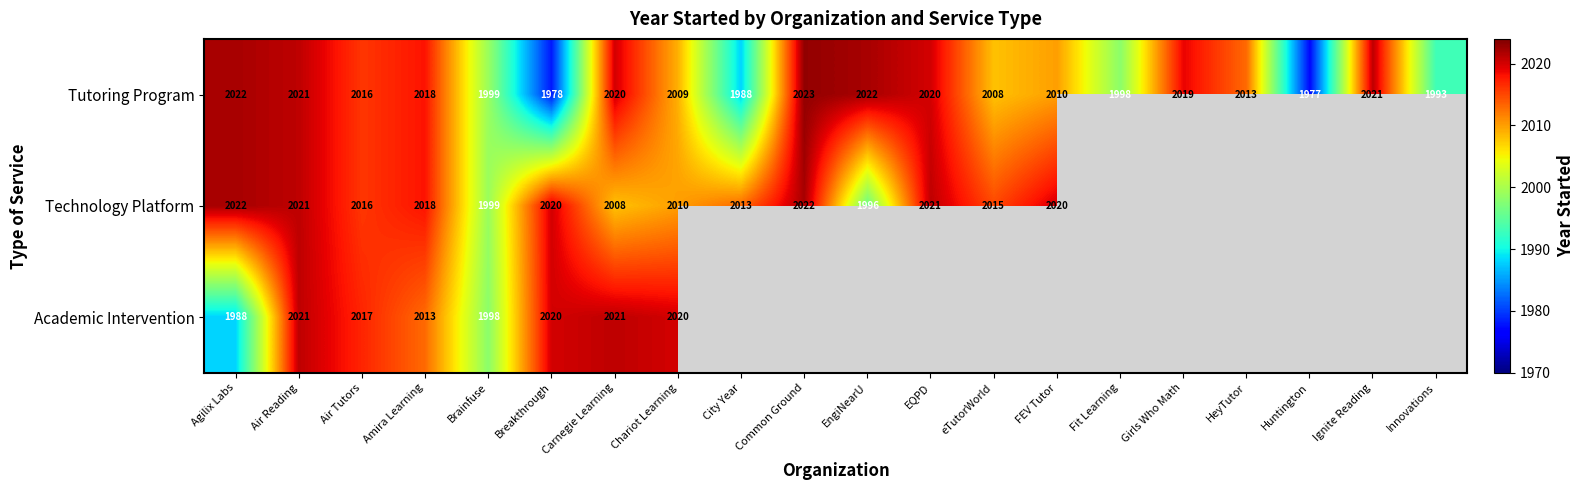

What is the minimum value for Tutoring Program?

1977